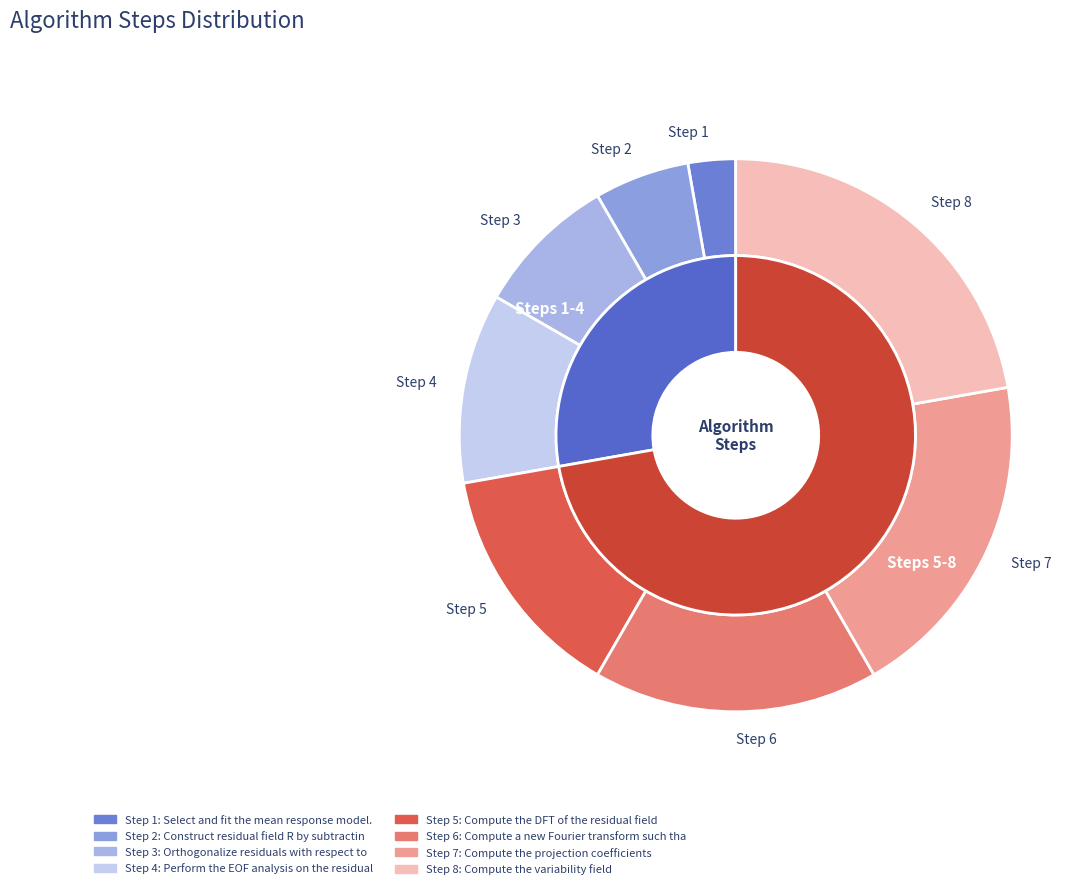

Is it true that Select and fit the mean response model. is 1% of the pie?

False